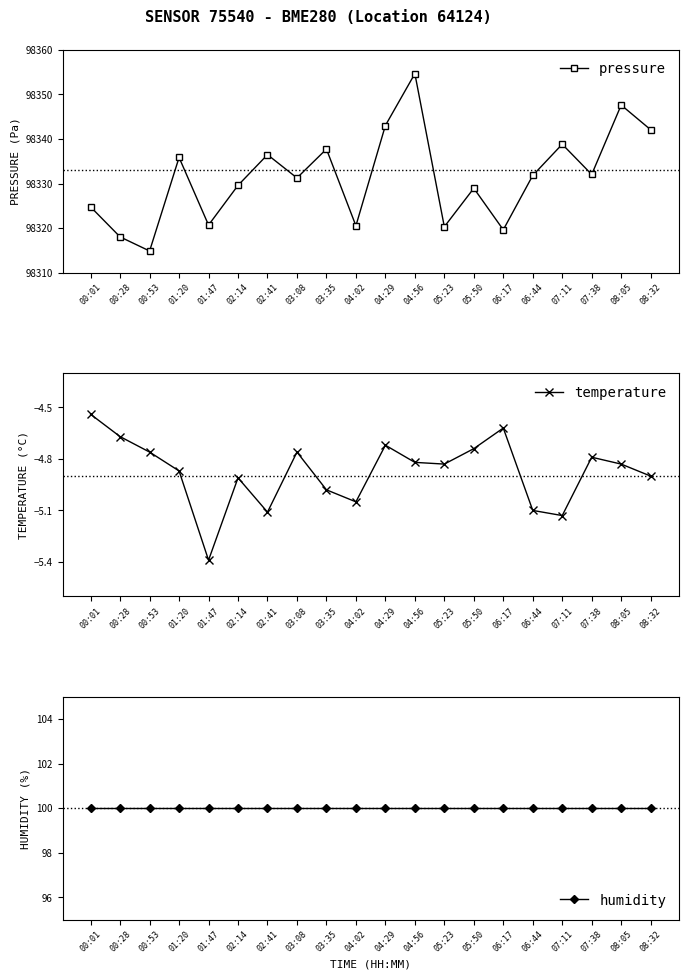

Is the value of temperature at 01:20 greater than the value of humidity at 04:02?

No